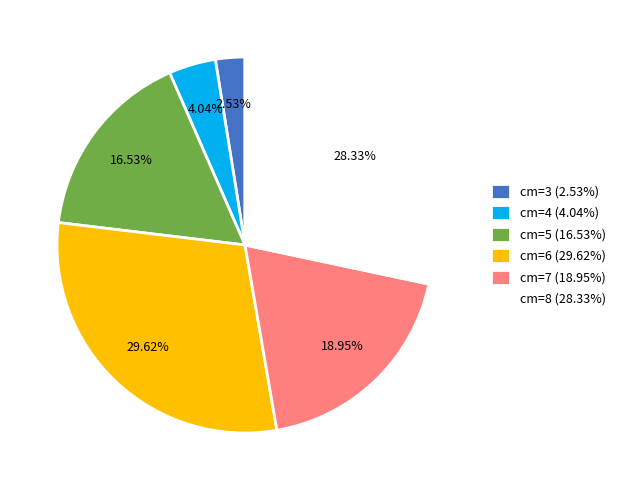

Count the number of slices in the pie.

6